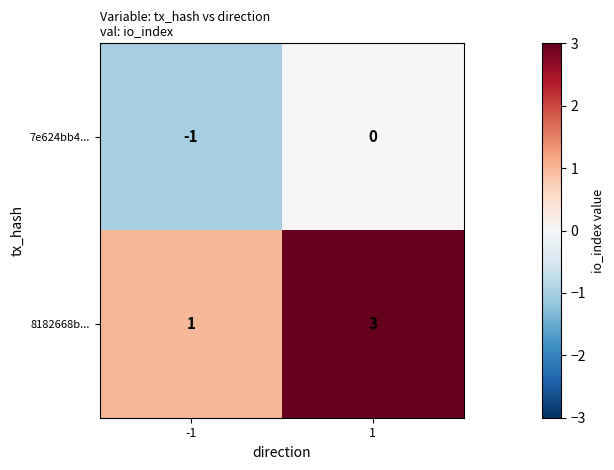

Which series has the largest range (max minus min)?

8182668b...